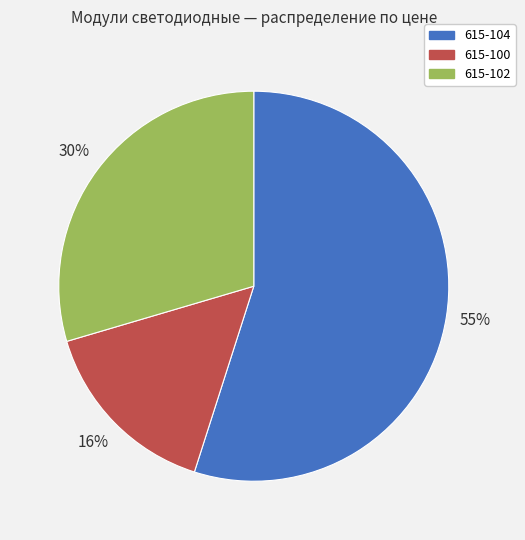

Does any single category account for the majority?

Yes